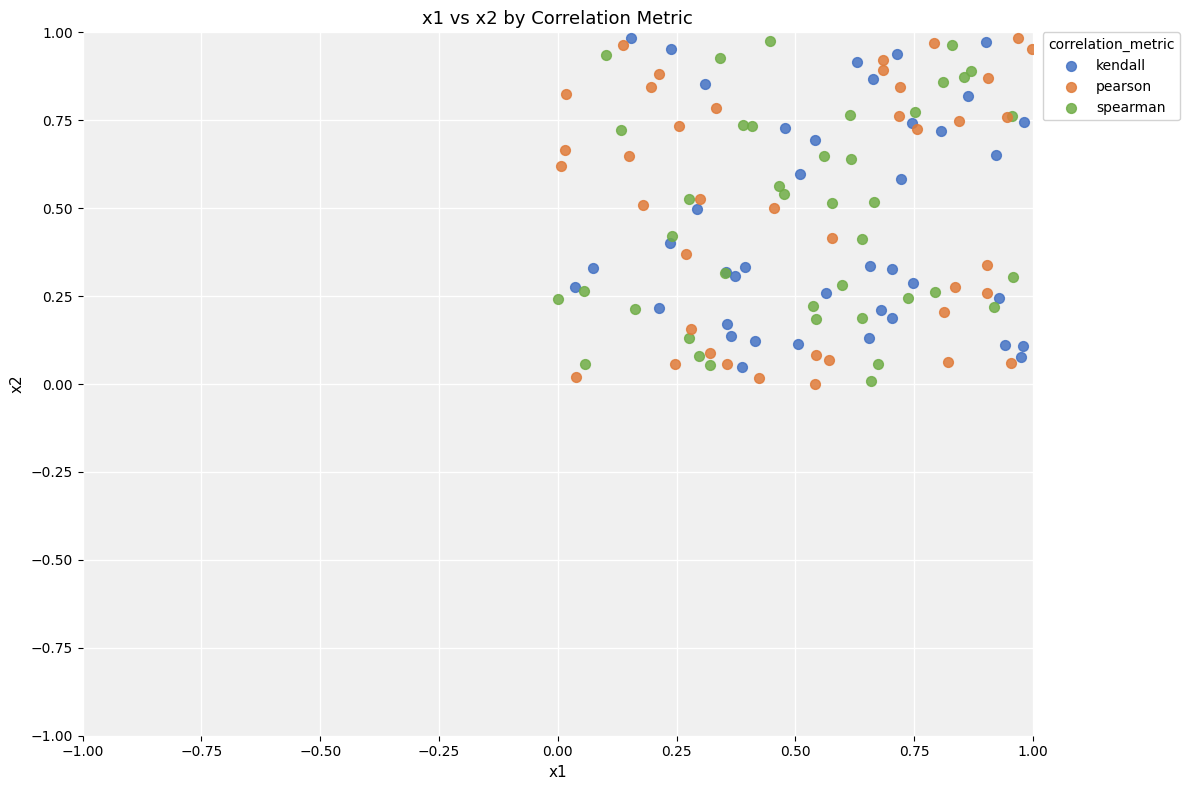

What are all the series names shown in the legend?

kendall, pearson, spearman